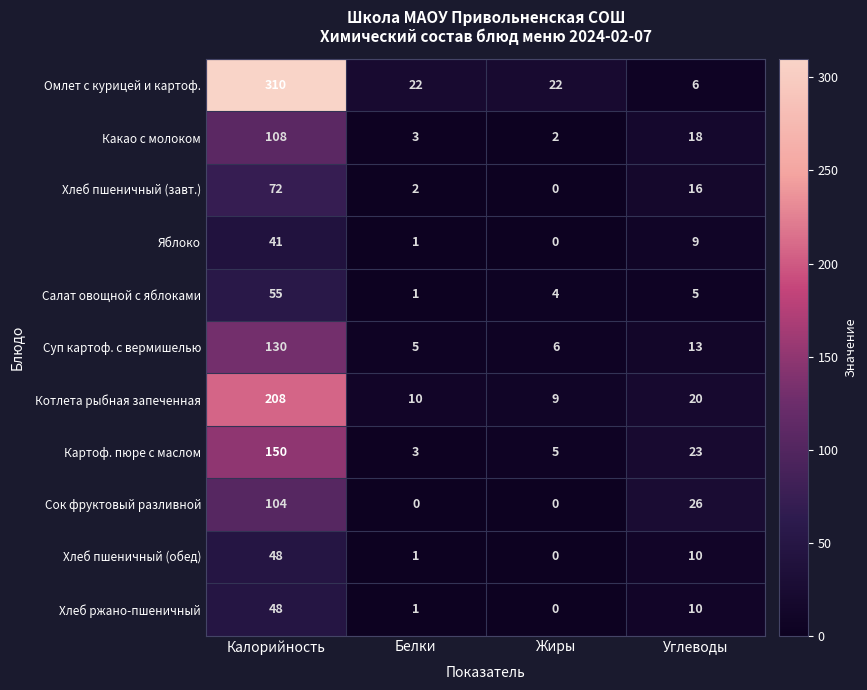

What is the spread (max minus min) of values at Углеводы?

21